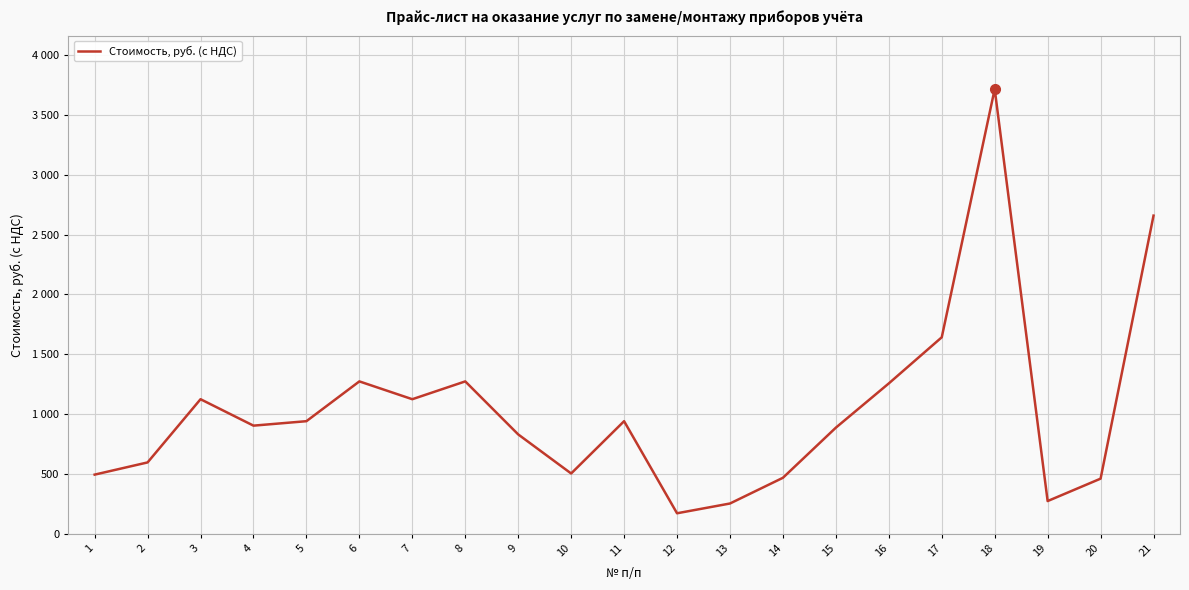

Does the chart have visible grid lines?

Yes